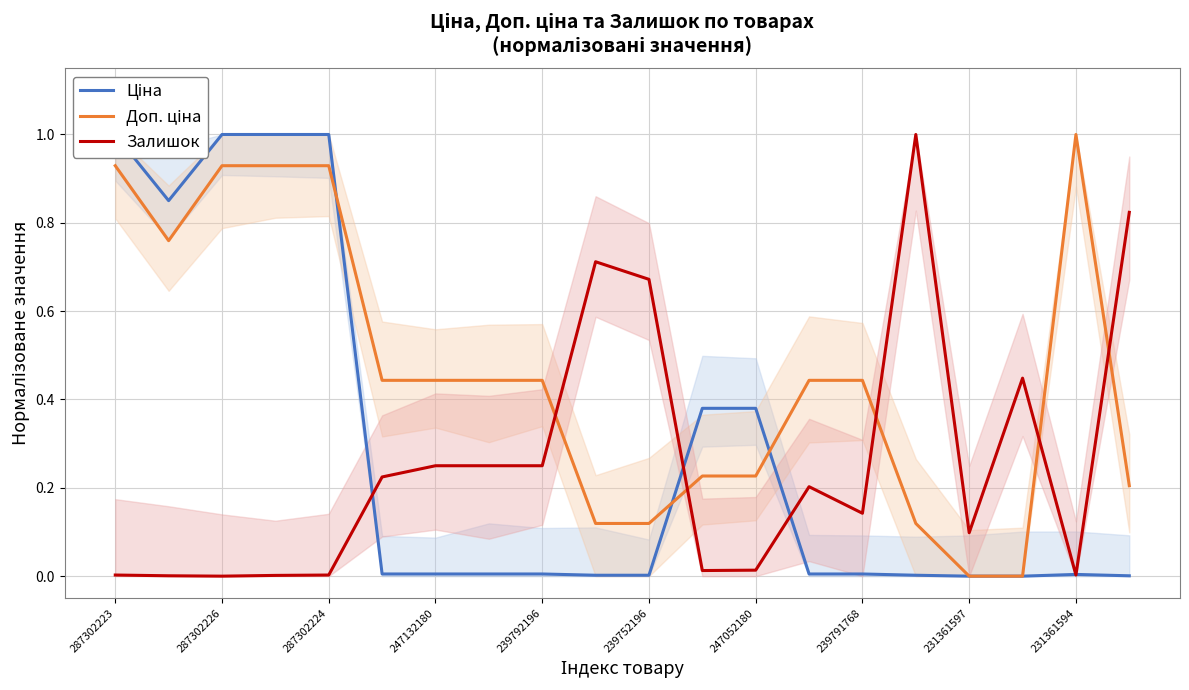

Which series has the largest range (max minus min)?

Ціна